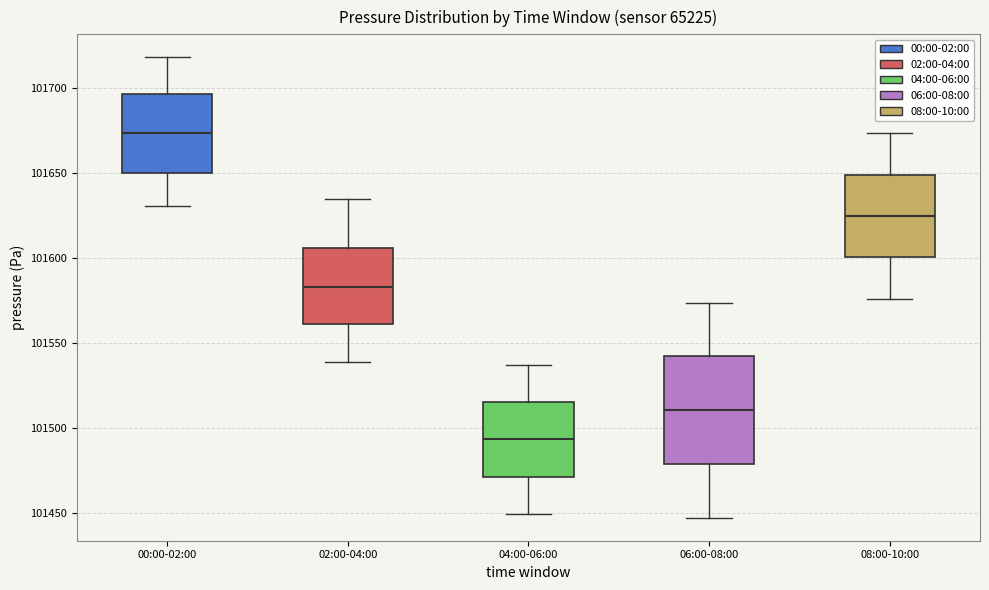

Comparing the boxes themselves (not the whiskers), which one is the tallest?

06:00-08:00